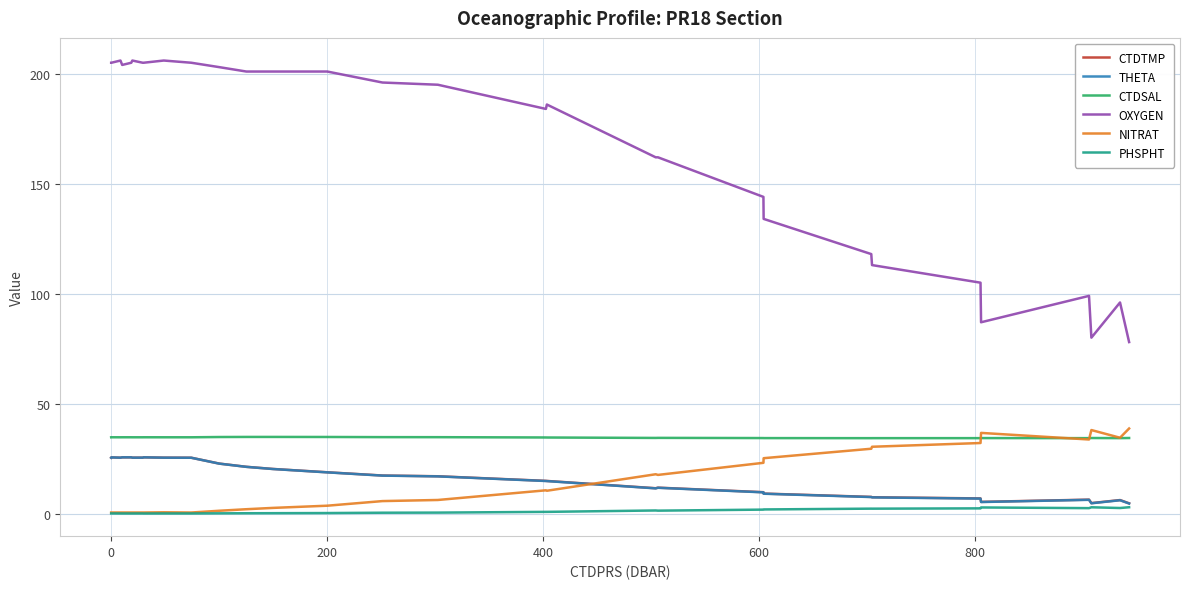

Which series has the largest range (max minus min)?

OXYGEN